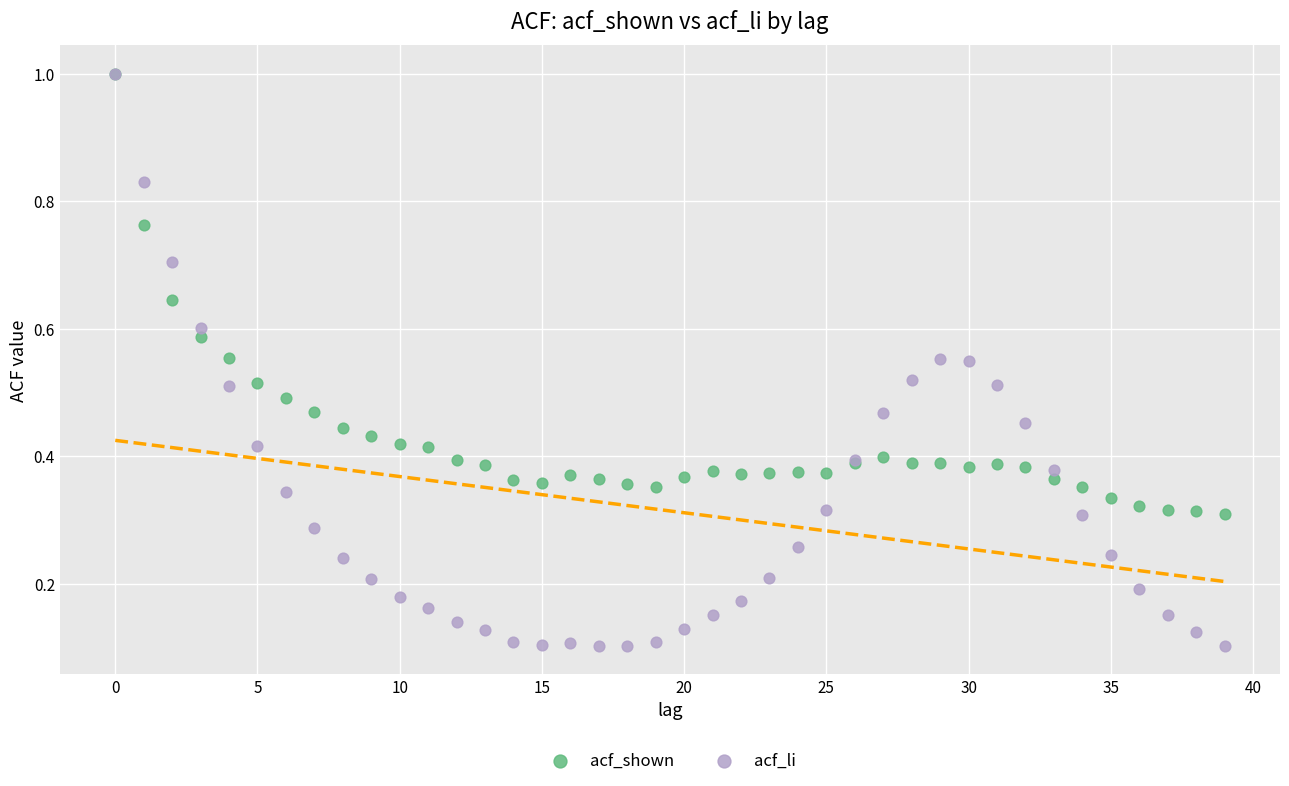

Which series has the widest spread of Y values?

acf_li